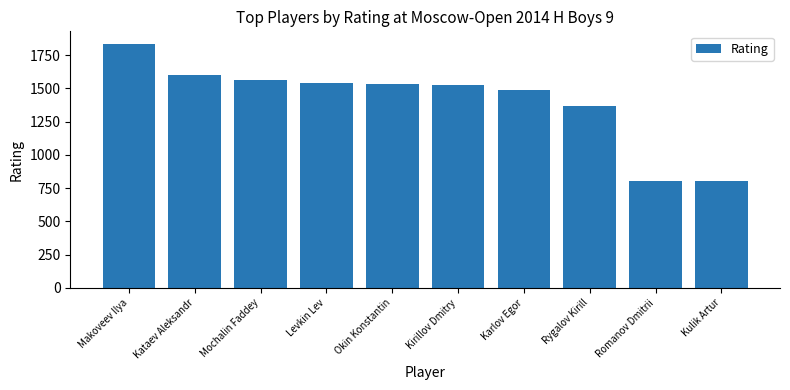

What is the sum of all values?

14045